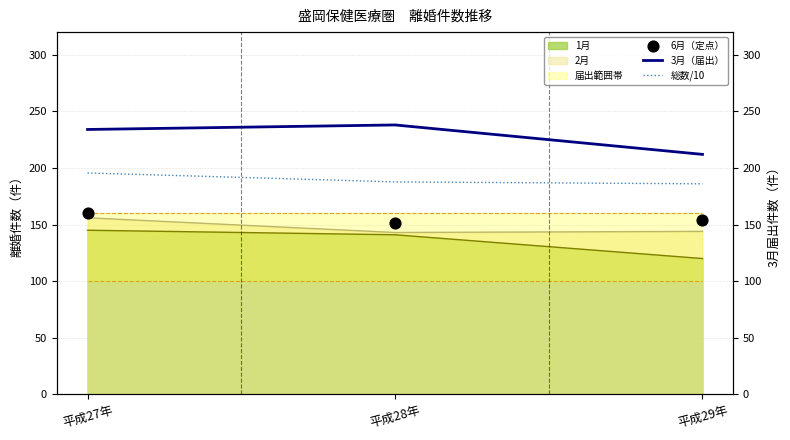

Which series has the largest total across all categories?

3月（届出）